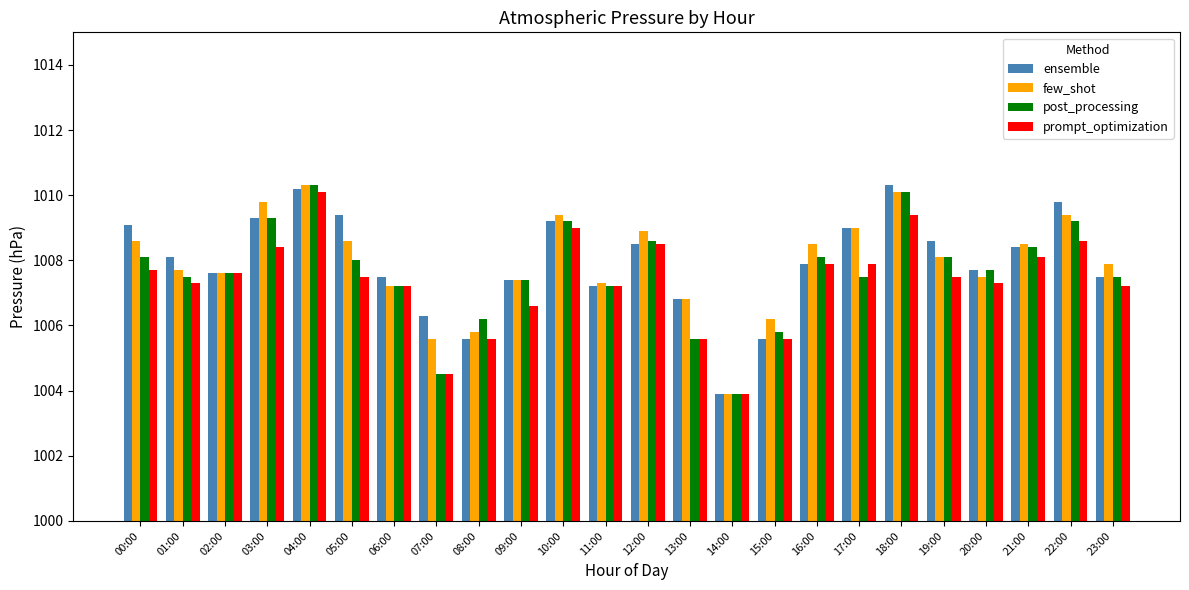

Which category has the highest value in the post_processing series?

04:00